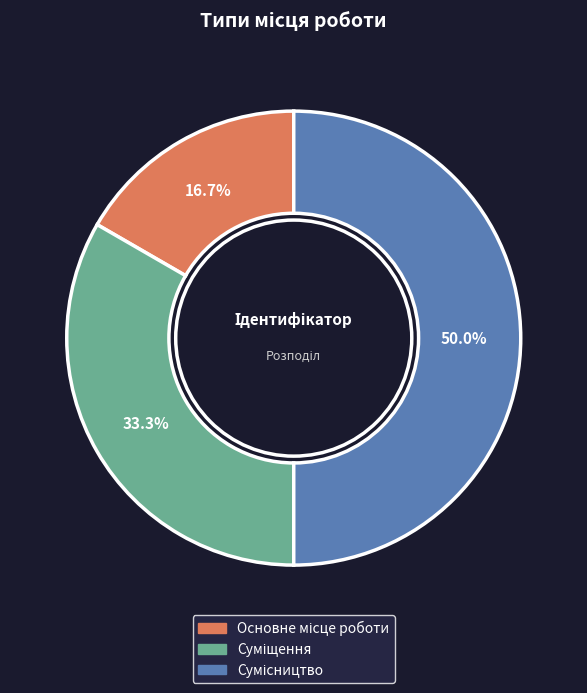

Is the sum of Сумісництво and Суміщення greater than half?

Yes